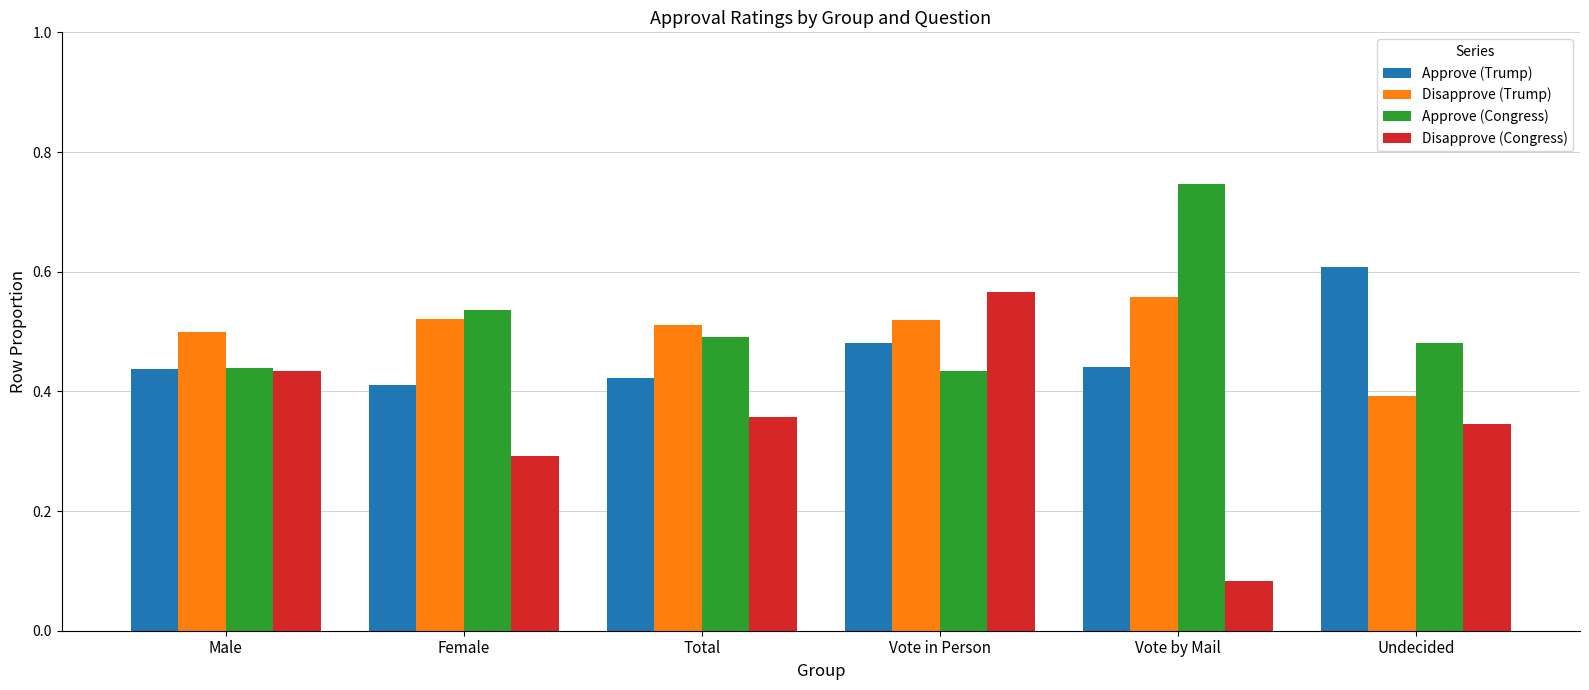

Which category has the lowest value across all series?

Vote by Mail